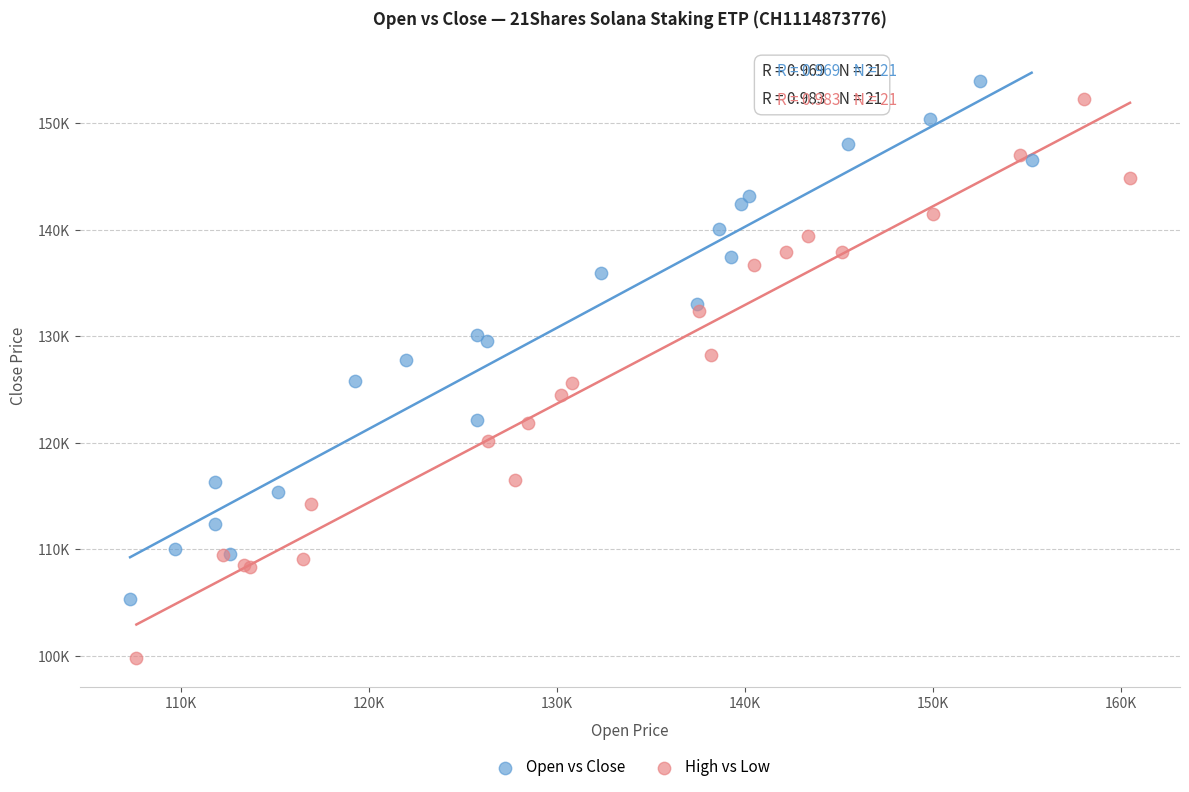

Which series contains the lowest Y value?

High vs Low